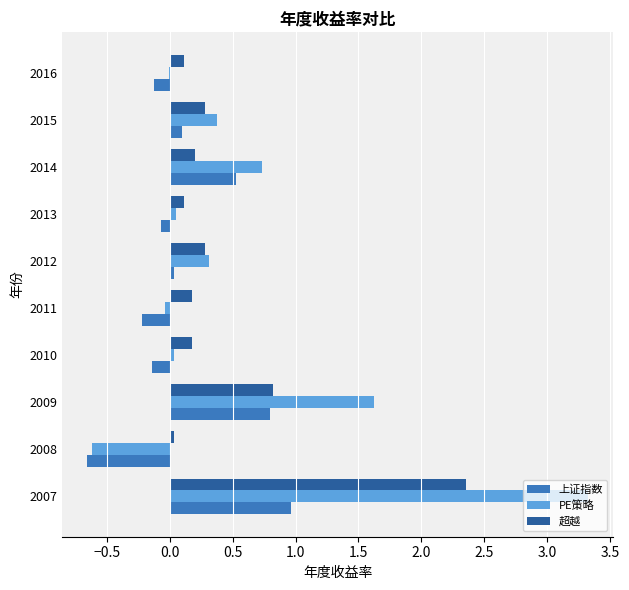

Which category has the highest value in the 超越 series?

2007